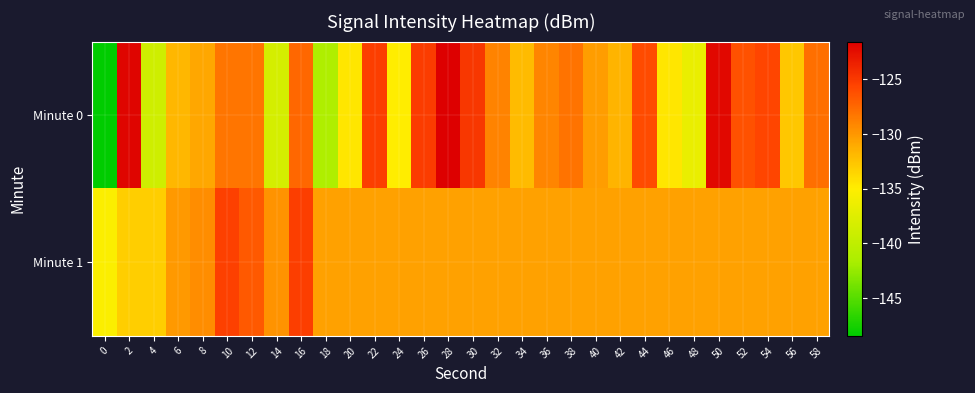

At which category does the chart reach its peak across all series?

28